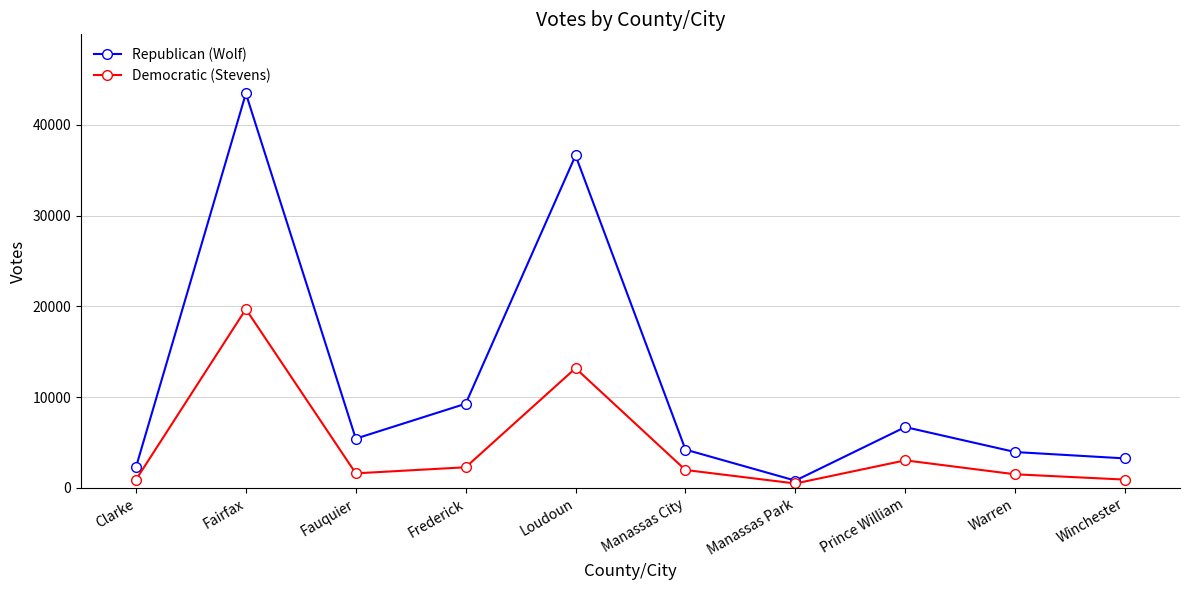

What is the difference between the highest and lowest values at Fauquier?

3828